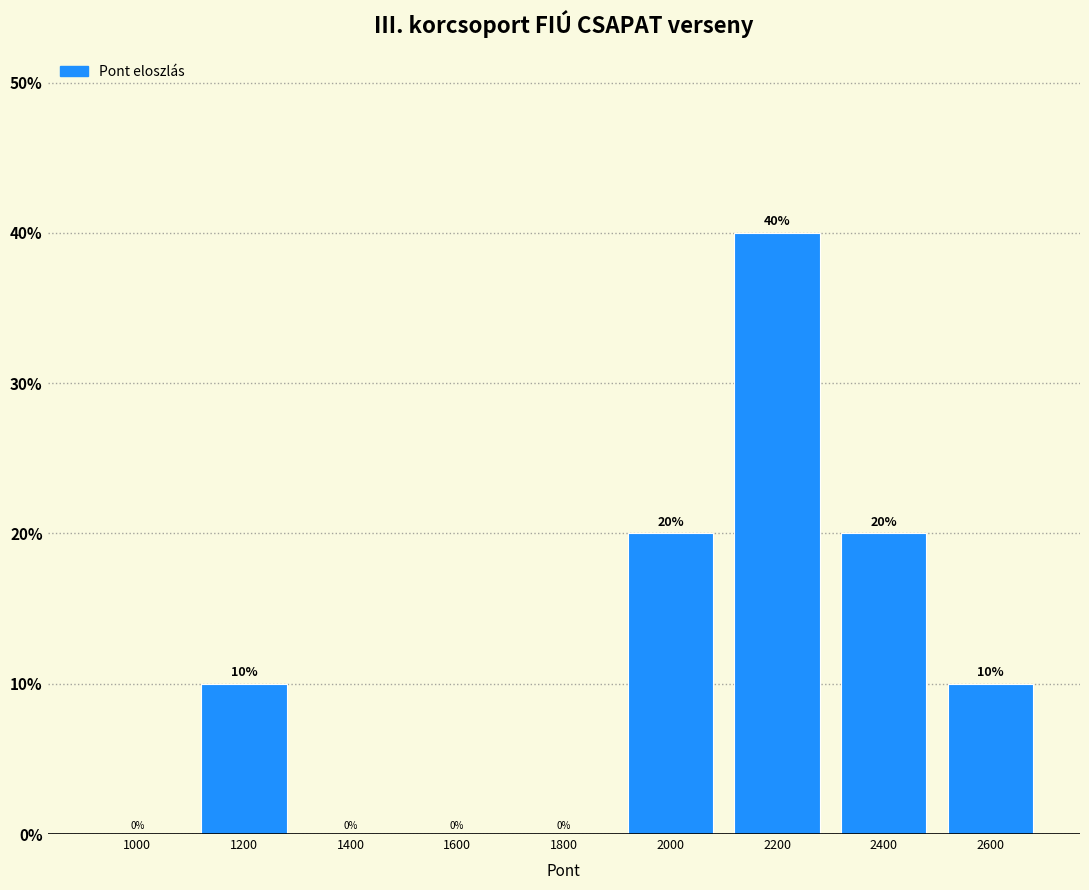

Reading right to left, list all the values displayed in this chart.

2600=10	2400=20	2200=40	2000=20	1800=0	1600=0	1400=0	1200=10	1000=0